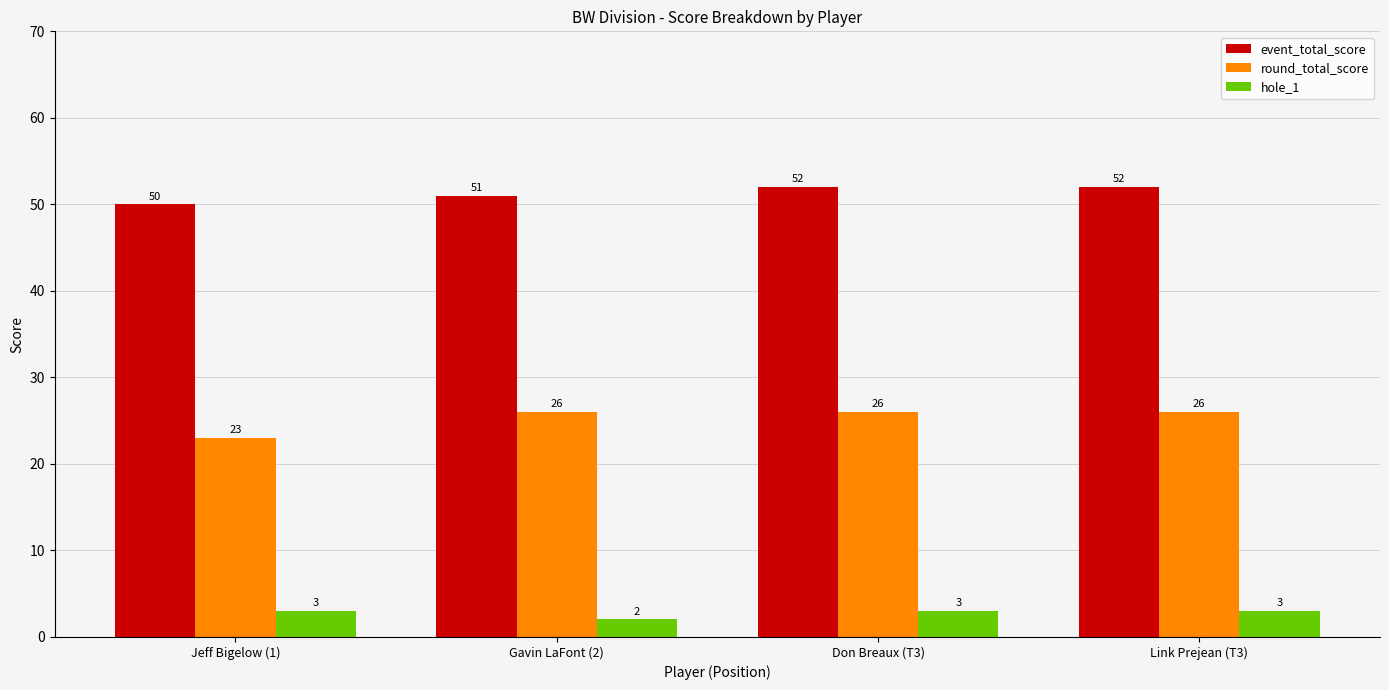

What is the average value of the hole_1 series?

3